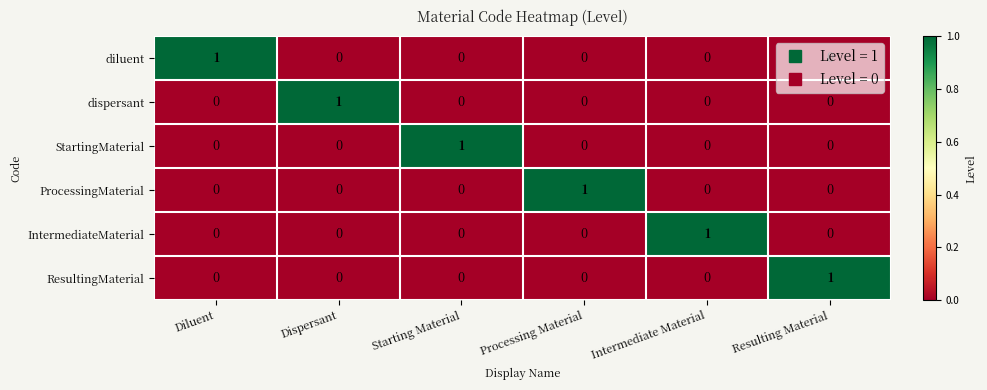

The ProcessingMaterial series shows 1 at Processing Material. True or false?

True